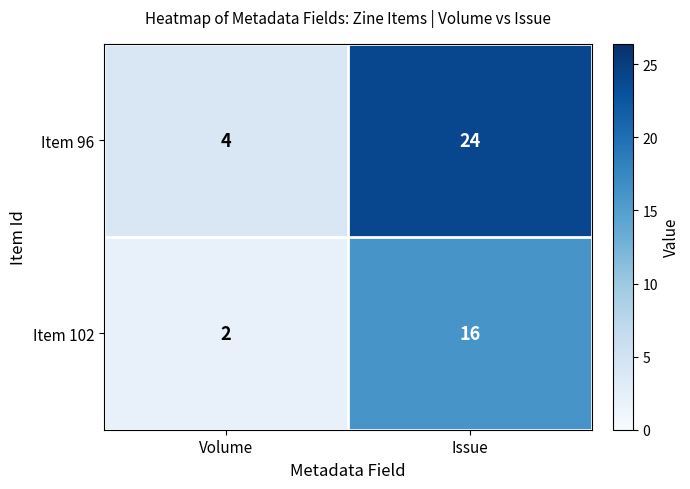

What value does the Item 102 series have at Issue, to the nearest 10?

20